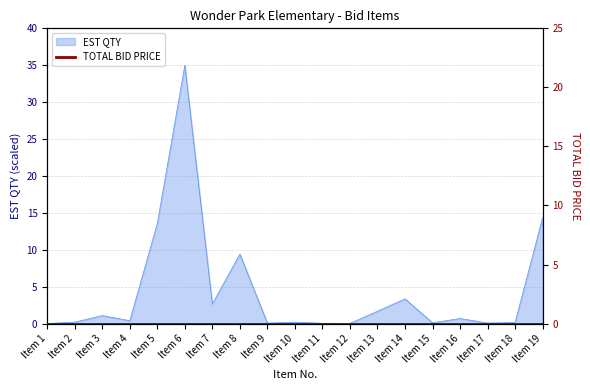

Reading left to right, list all the values displayed in this chart.

0.0	0.2	1.1	0.4	13.6	35.0	2.7	9.4	0.1	0.2	0.0	0.0	1.7	3.4	0.1	0.7	0.1	0.1	14.3